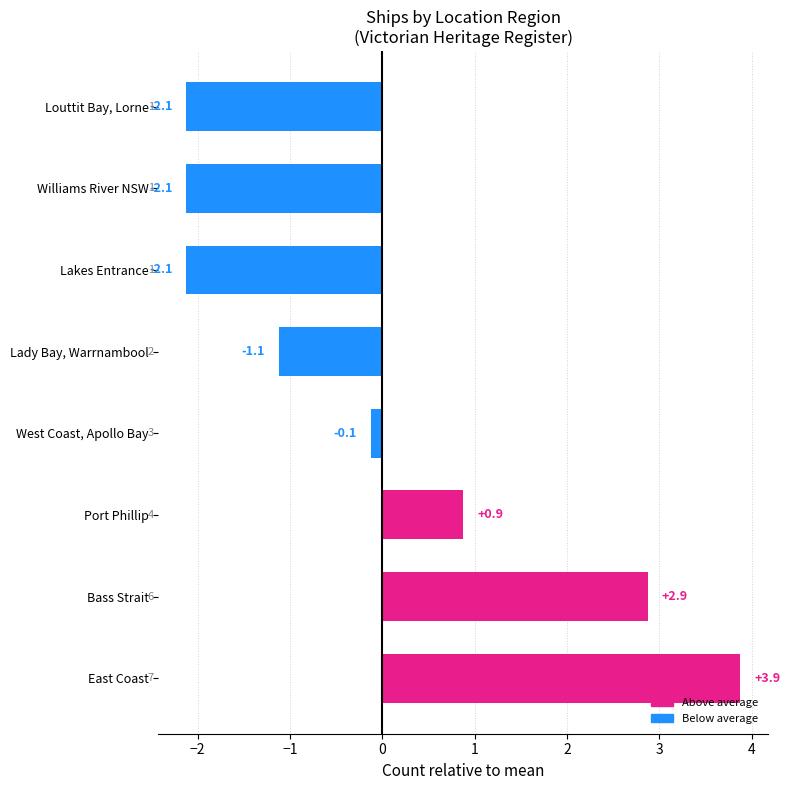

Between Port Phillip and Lady Bay, Warrnambool, which is larger?

Port Phillip